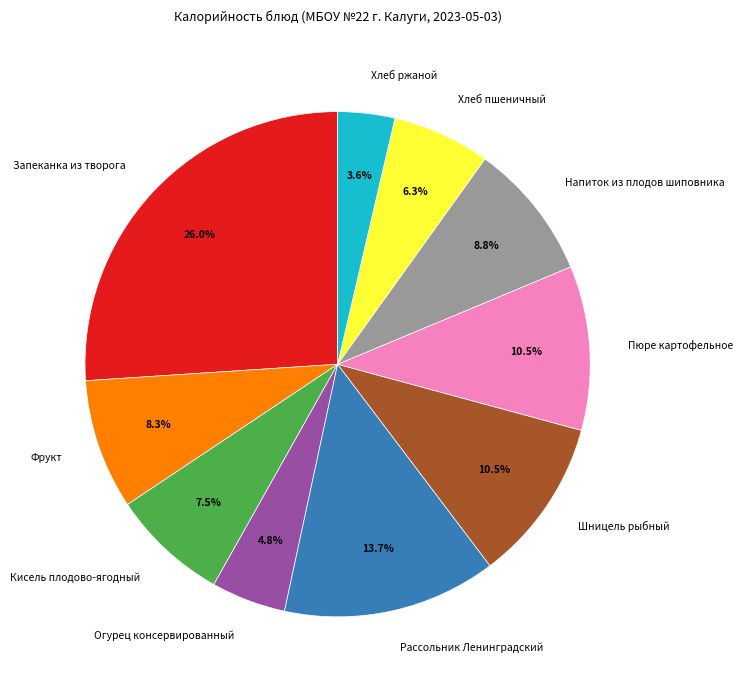

Combined, what portion of the pie is Запеканка из творога and Пюре картофельное?

36.5%